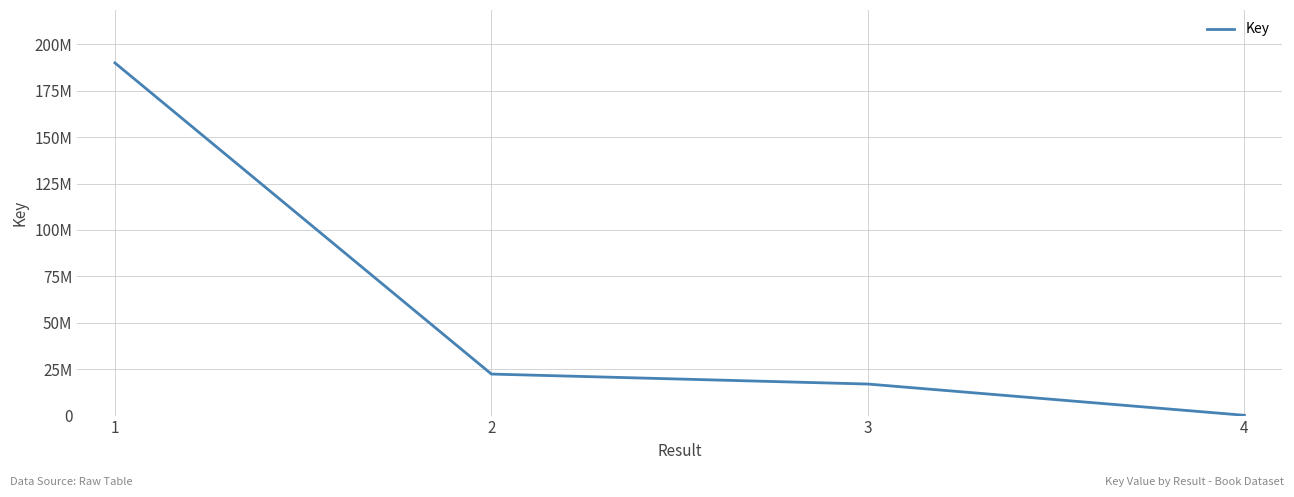

Does the chart display data point markers on the line(s)?

No